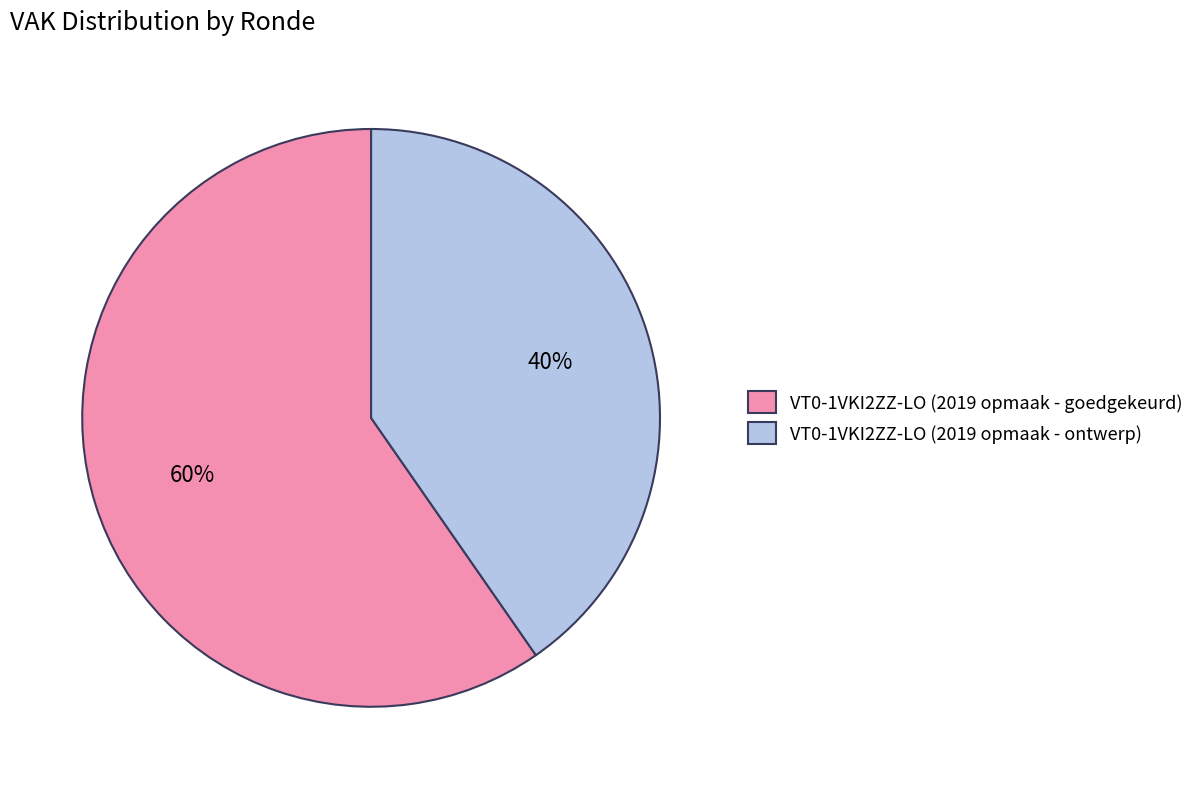

The VT0-1VKI2ZZ-LO (2019 opmaak - goedgekeurd) slice represents 60% of the pie. True or false?

True